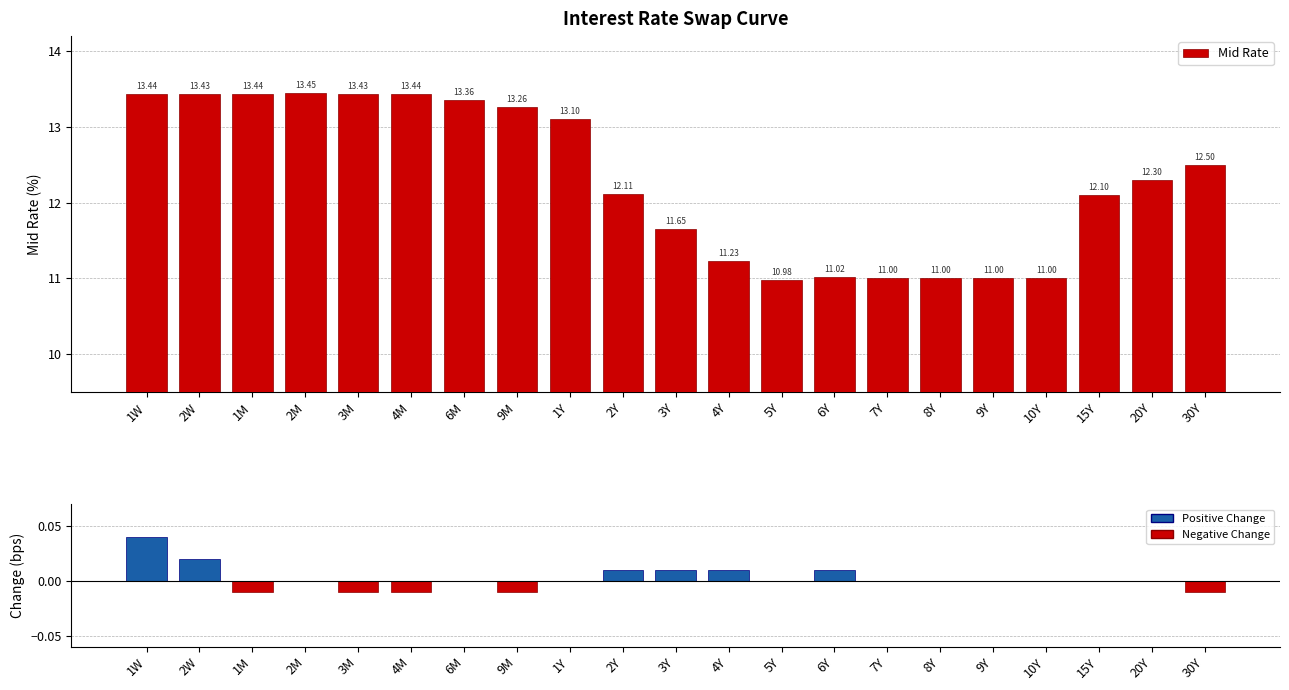

The chart shows a value of 11.0 at 9Y. True or false?

True